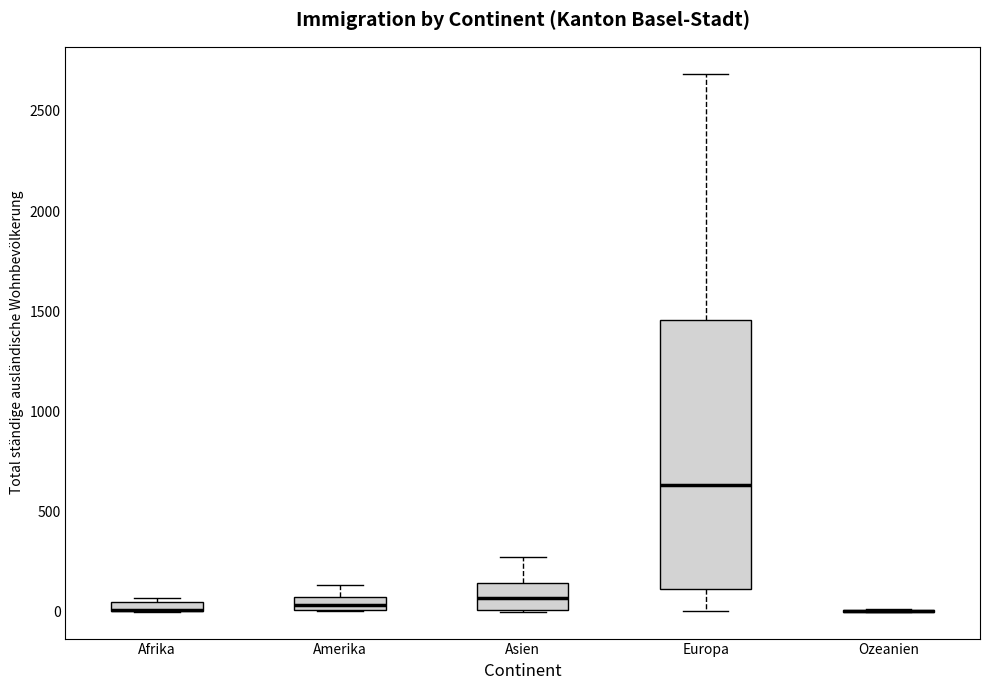

Where is the upper edge of the box for Asien on the y-axis? The values are not printed on the chart, so give them approximately, as read against the axis.

150